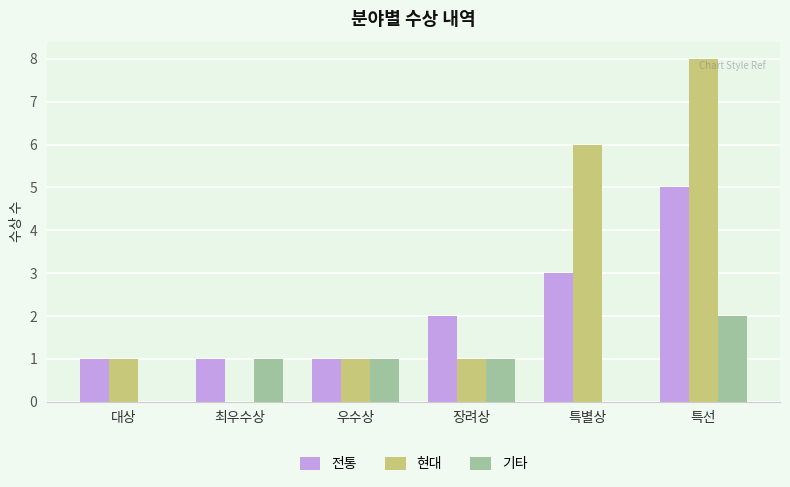

Which series changed the most between 대상 and 우수상?

기타